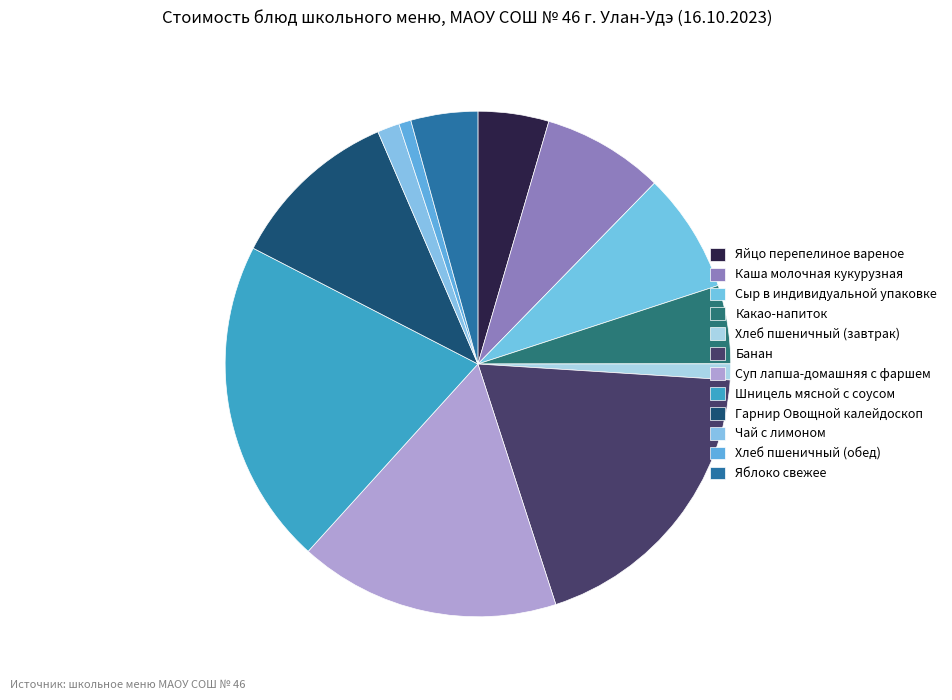

What percentage is NOT represented by Чай с лимоном?

98.6%